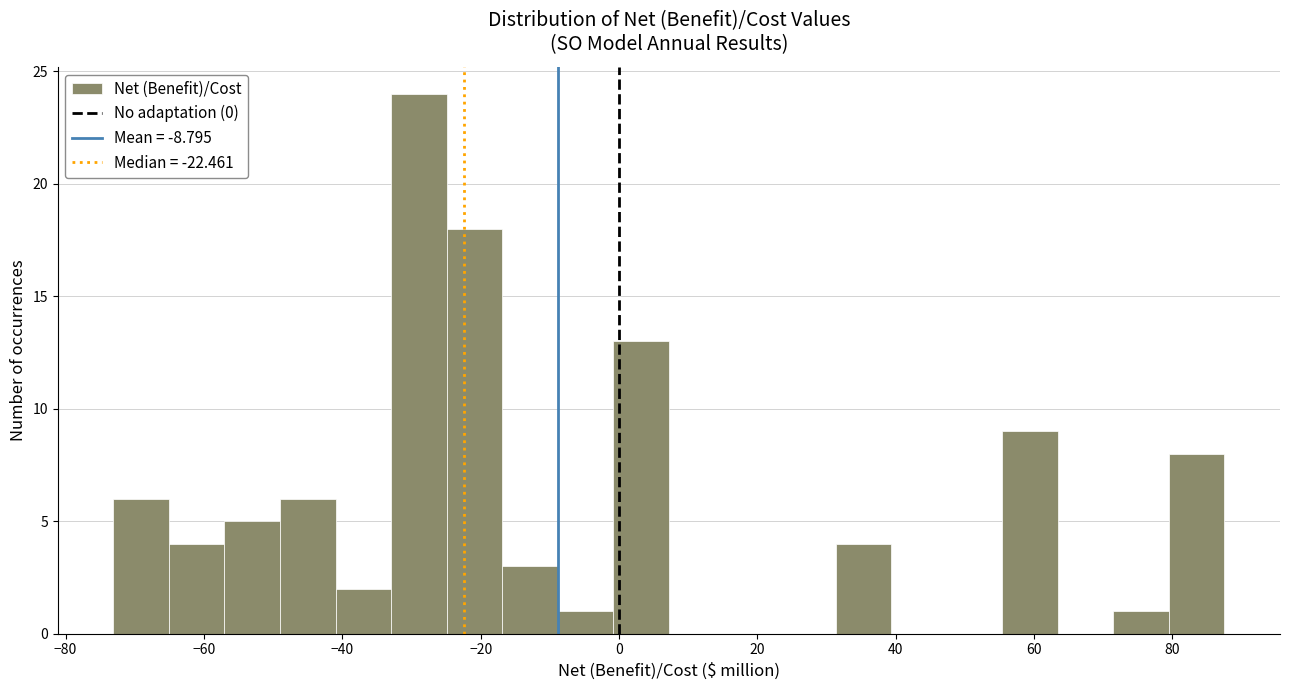

Which range on the x-axis has the tallest bar?

-32 to -24